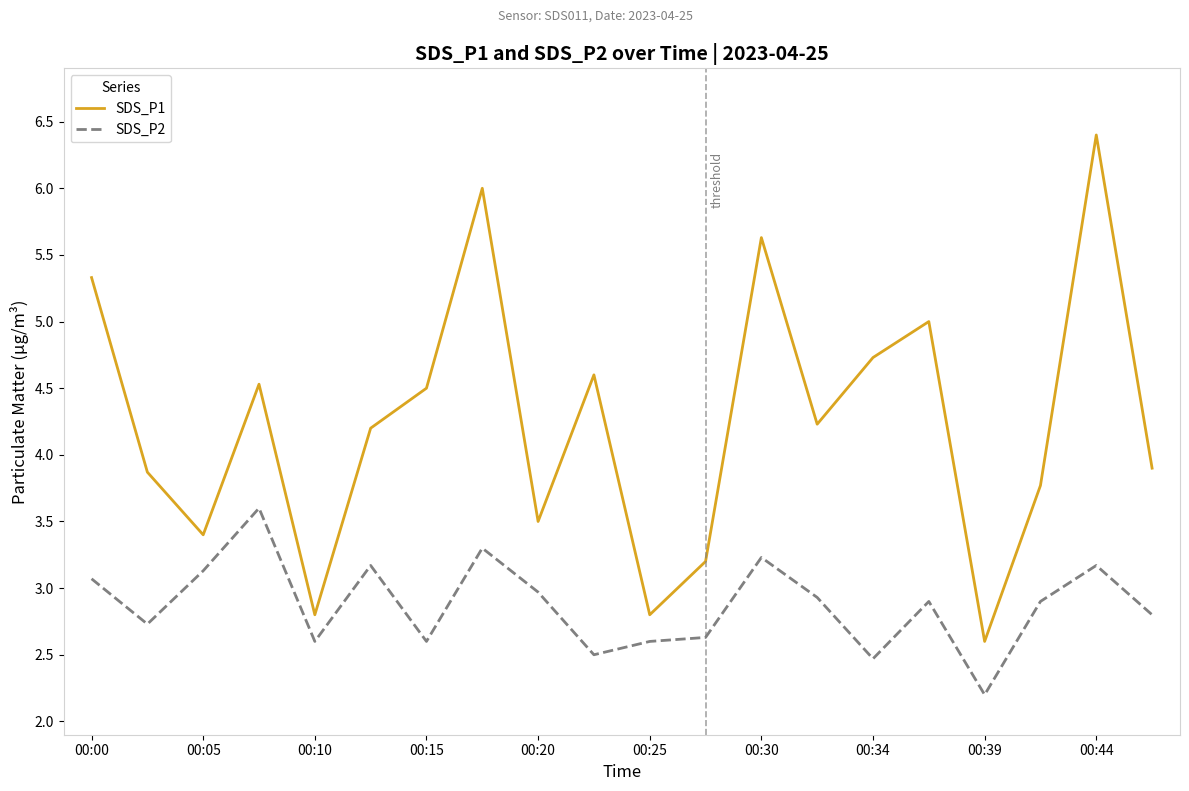

Which series has the largest range (max minus min)?

SDS_P1